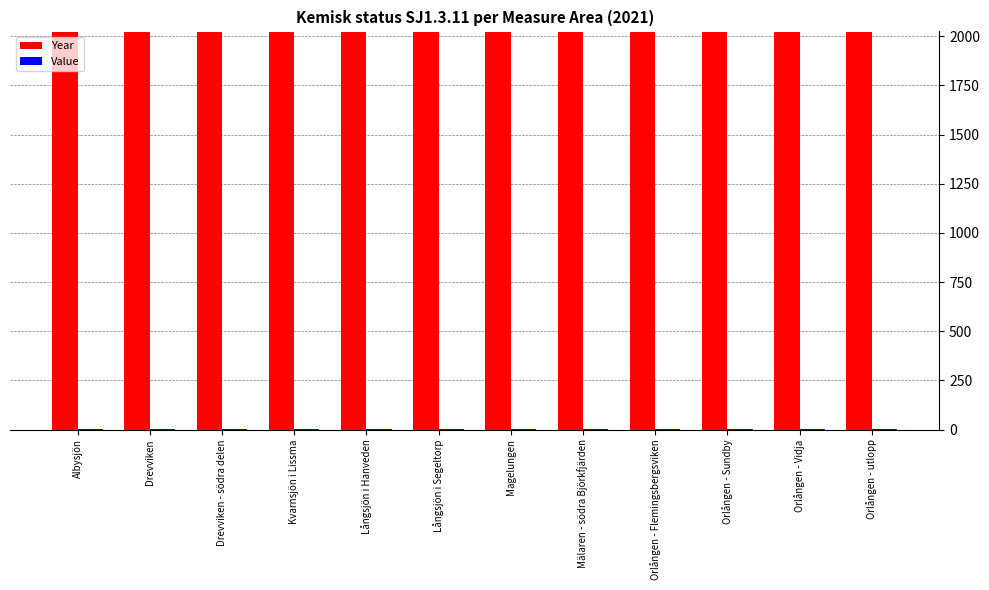

What is the maximum value shown in the chart?

2021